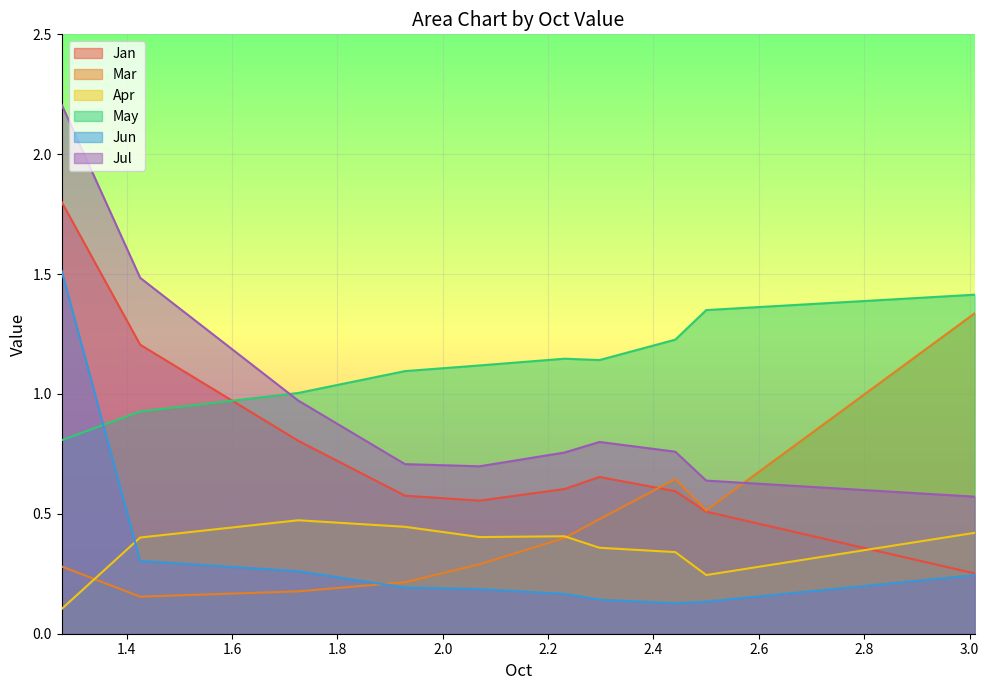

Reading left to right, list all the values displayed in this chart.

Jan: pct05=1.8	pct15=1.2	pct25=0.8	pct35=0.6	pct45=0.6	pct55=0.6	pct65=0.7	pct75=0.6	pct85=0.5	pct95=0.3
Mar: pct05=0.3	pct15=0.2	pct25=0.2	pct35=0.2	pct45=0.3	pct55=0.4	pct65=0.5	pct75=0.6	pct85=0.5	pct95=1.3
Apr: pct05=0.1	pct15=0.4	pct25=0.5	pct35=0.4	pct45=0.4	pct55=0.4	pct65=0.4	pct75=0.3	pct85=0.2	pct95=0.4
May: pct05=0.8	pct15=0.9	pct25=1.0	pct35=1.1	pct45=1.1	pct55=1.1	pct65=1.1	pct75=1.2	pct85=1.3	pct95=1.4
Jun: pct05=1.5	pct15=0.3	pct25=0.3	pct35=0.2	pct45=0.2	pct55=0.2	pct65=0.1	pct75=0.1	pct85=0.1	pct95=0.2
Jul: pct05=2.2	pct15=1.5	pct25=1.0	pct35=0.7	pct45=0.7	pct55=0.8	pct65=0.8	pct75=0.8	pct85=0.6	pct95=0.6